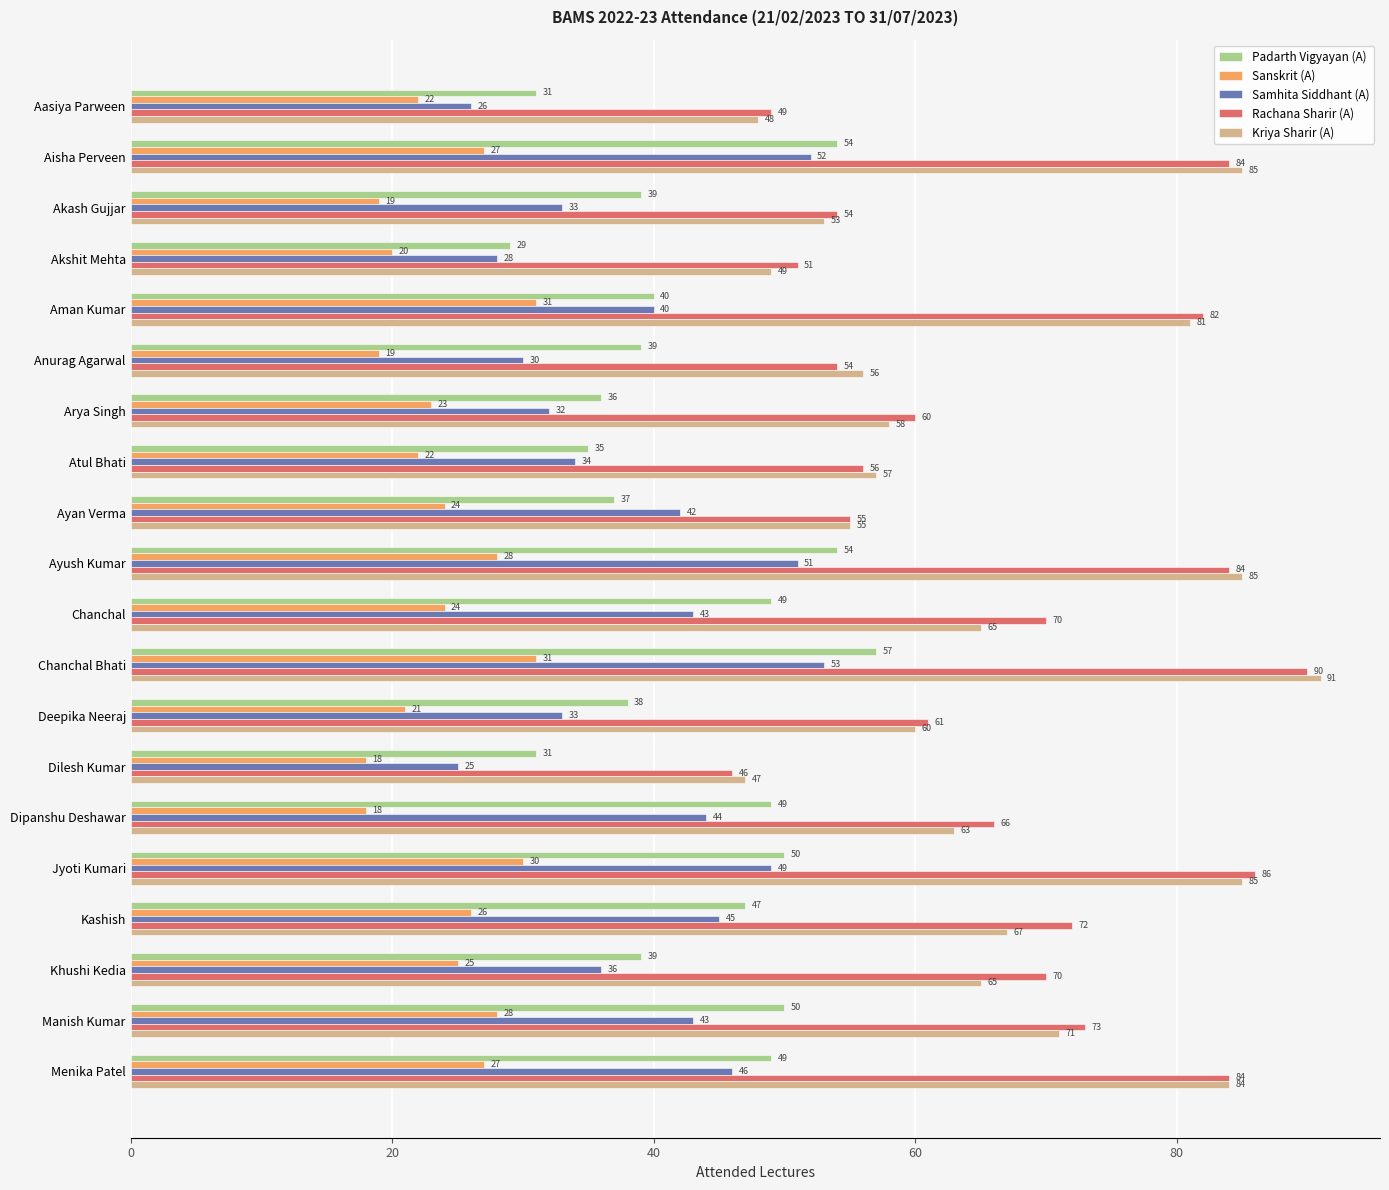

What is the sum of the Padarth Vigyayan (A) values at Dilesh Kumar and Atul Bhati?

66